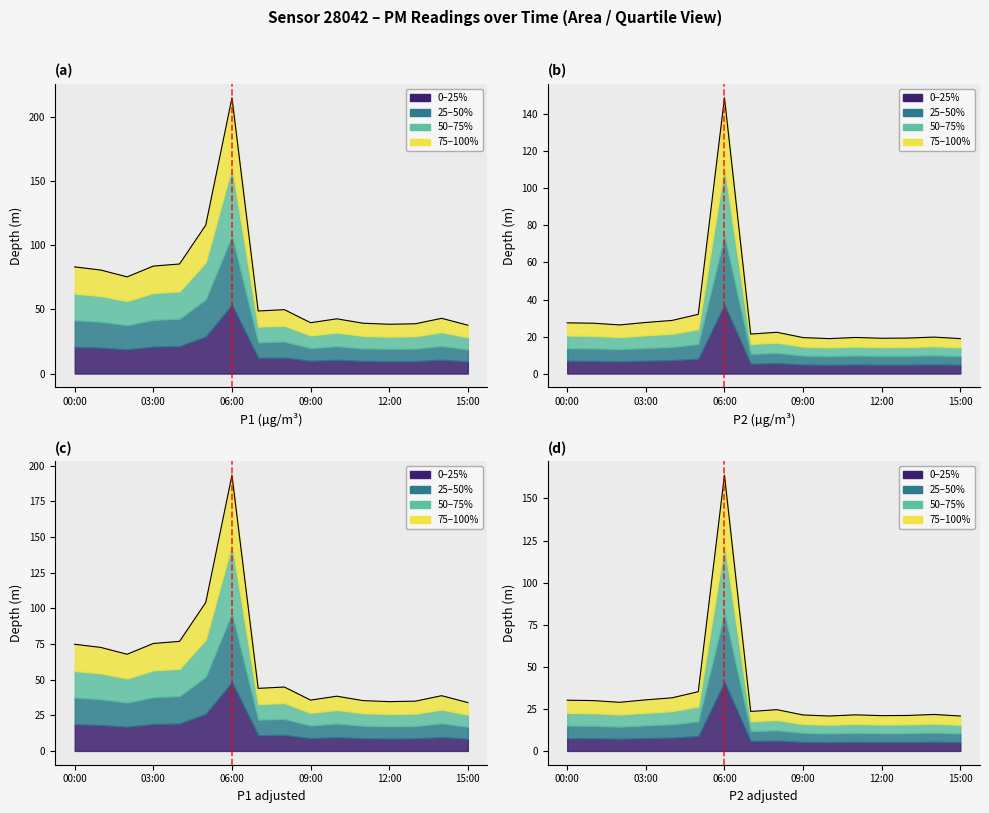

What is the label of the 8th point from the left?

7